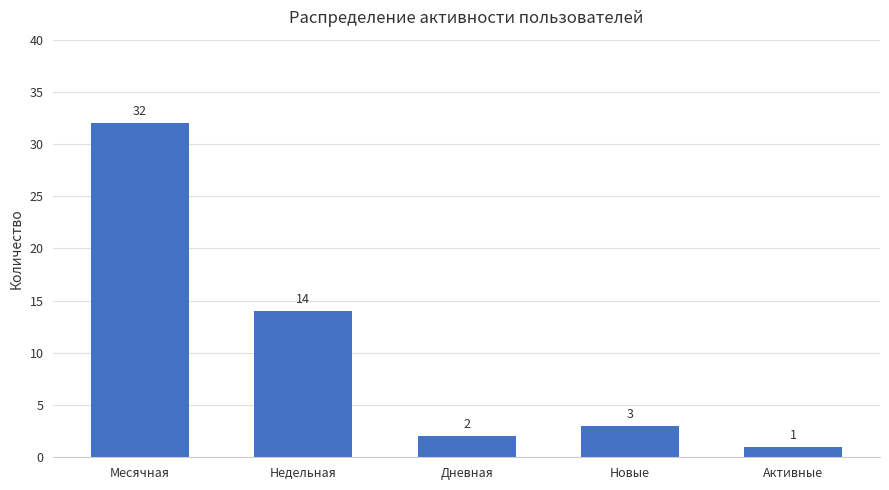

Does the chart contain stacked bars?

No